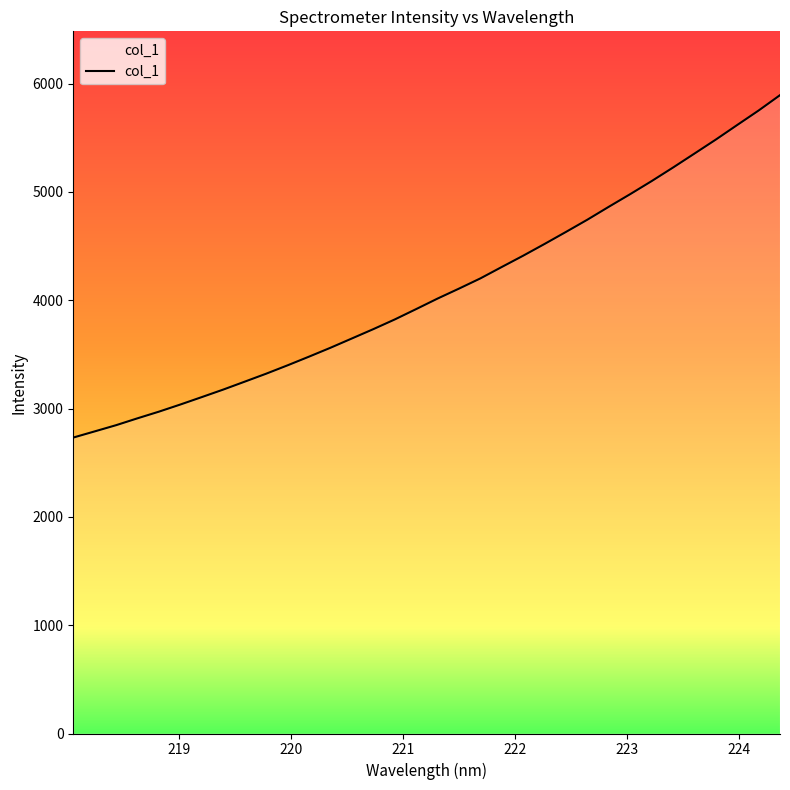

What is the minimum value shown in the chart?

2732.3